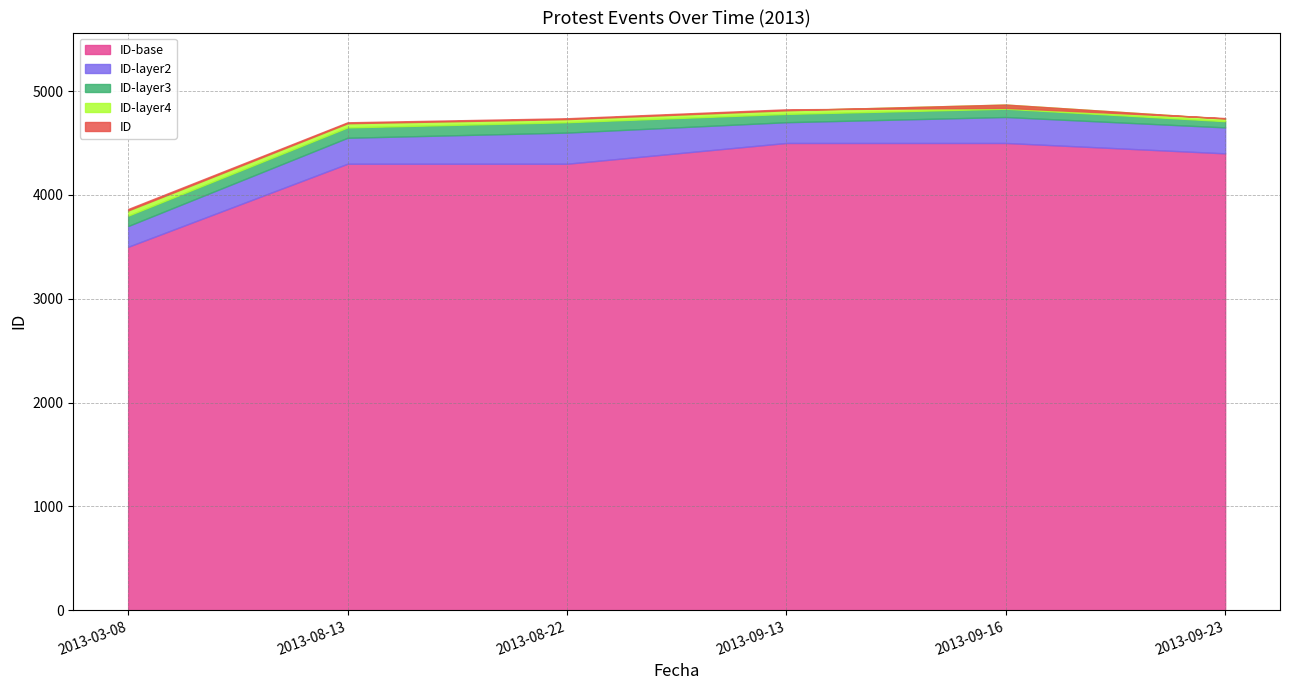

The chart shows a value of 4740 at 2013-09-23. True or false?

True